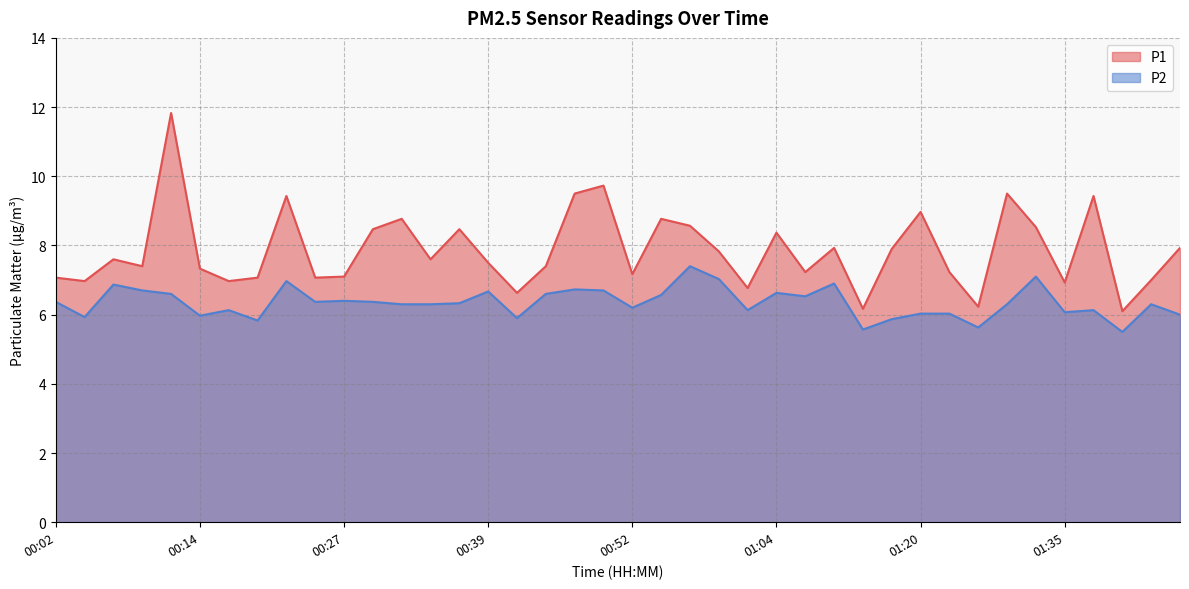

Between 01:02 and 00:12, which is larger?

00:12